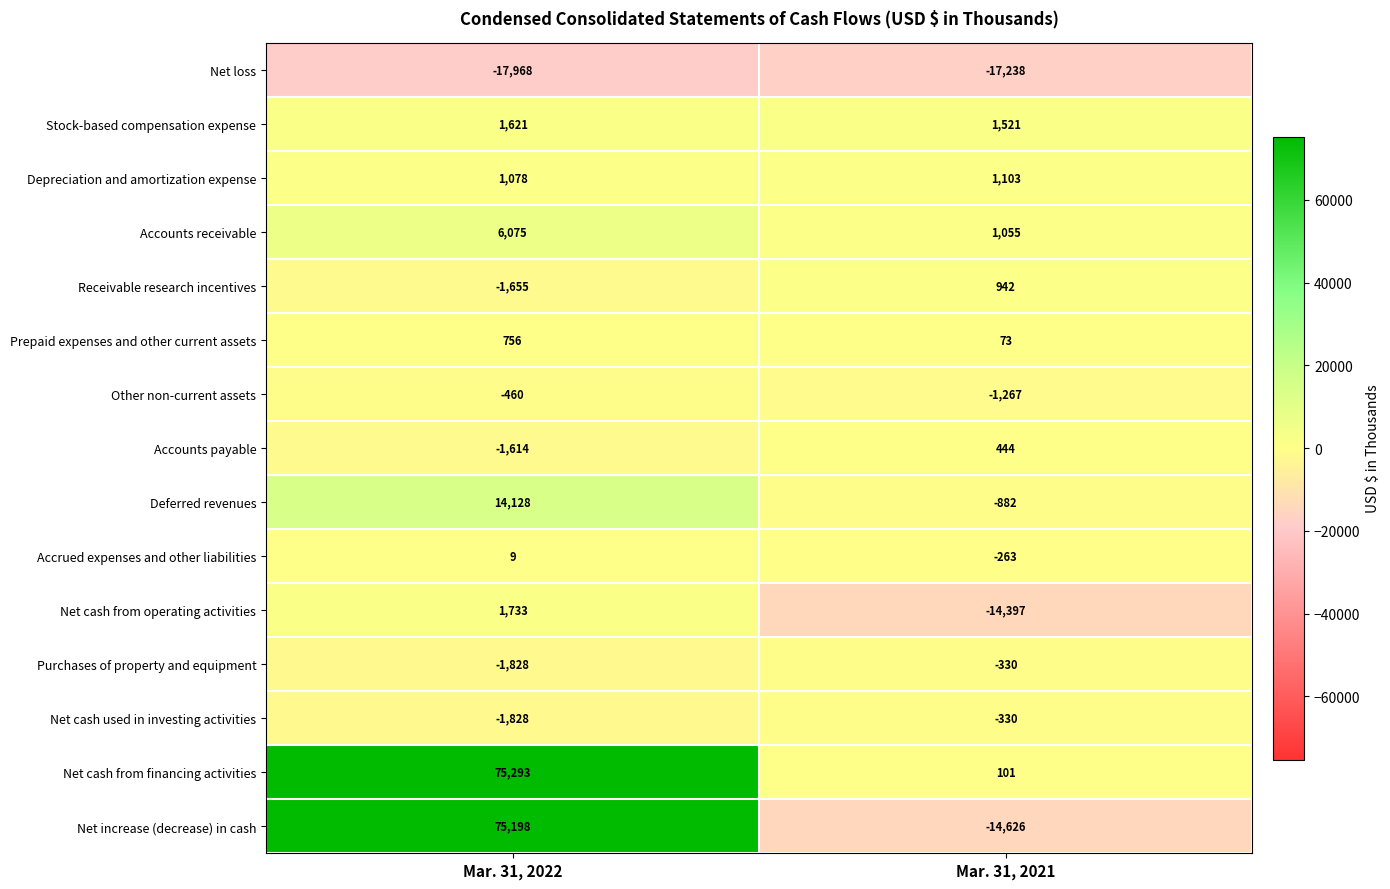

How many categories are shown in the chart?

2